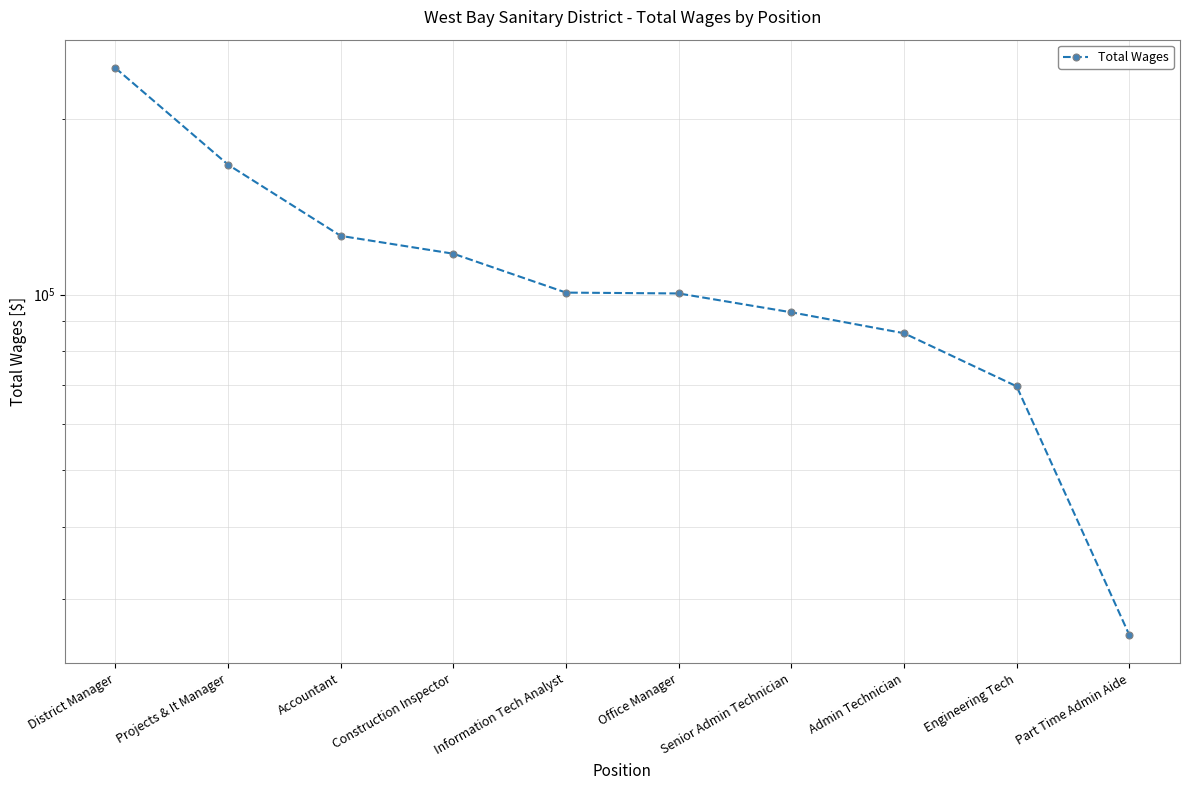

At which category does the chart reach its peak across all series?

District Manager